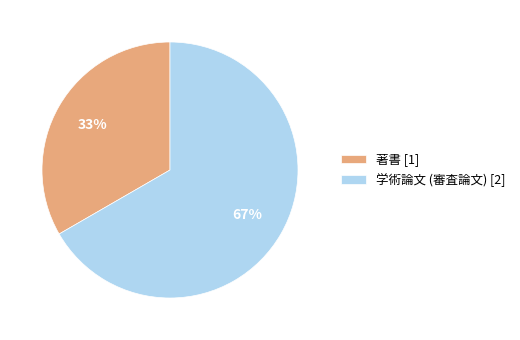

Which category has the biggest portion of the pie?

学術論文 (審査論文) [2]